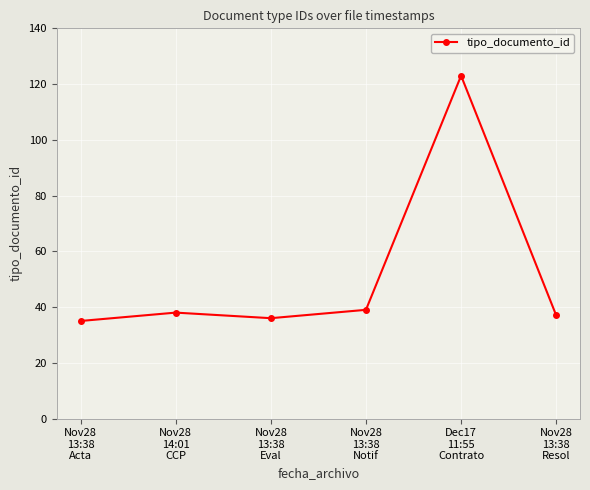

How many points are lower than both their immediate neighbors (excluding endpoints)?

1